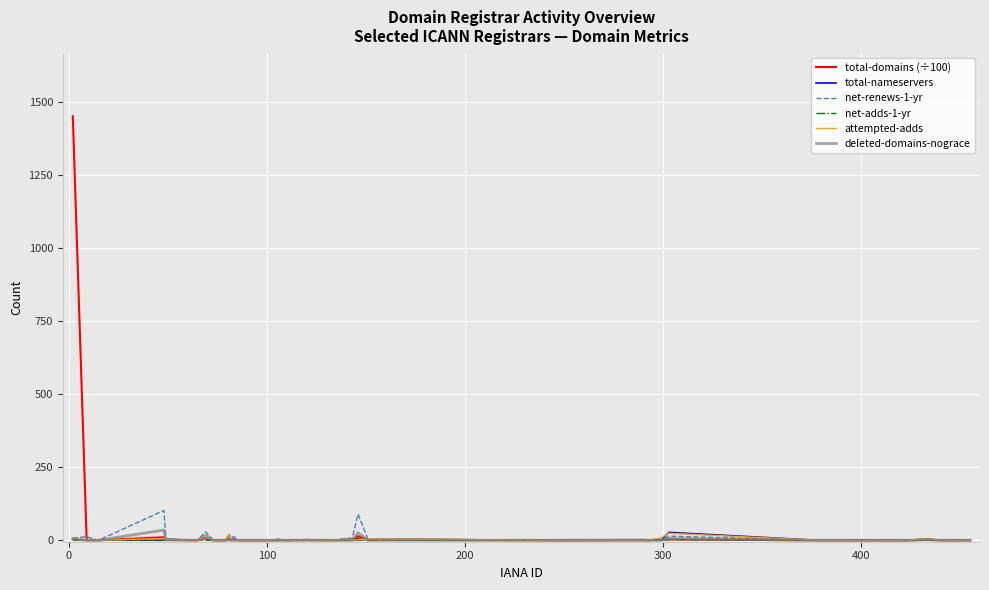

What is the difference between the maximum and second lowest values in the total-domains (÷100) series?

1451.3